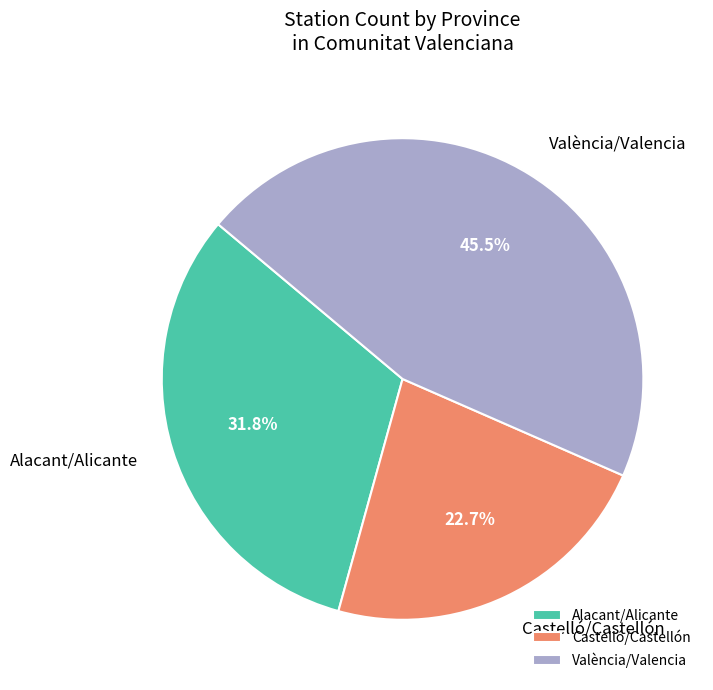

Rank the categories by value from lowest to highest.

Castelló/Castellón, Alacant/Alicante, València/Valencia